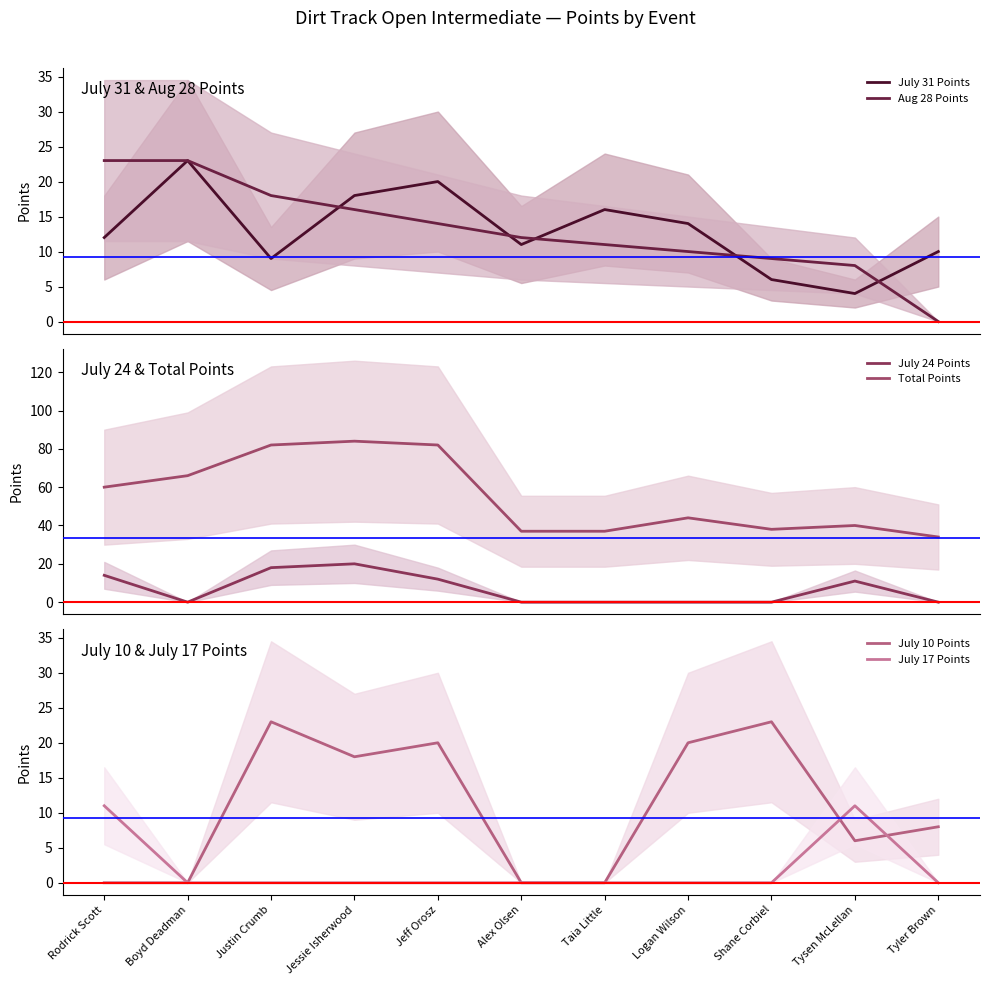

At which label does Total Points reach its peak?

Jessie Isherwood